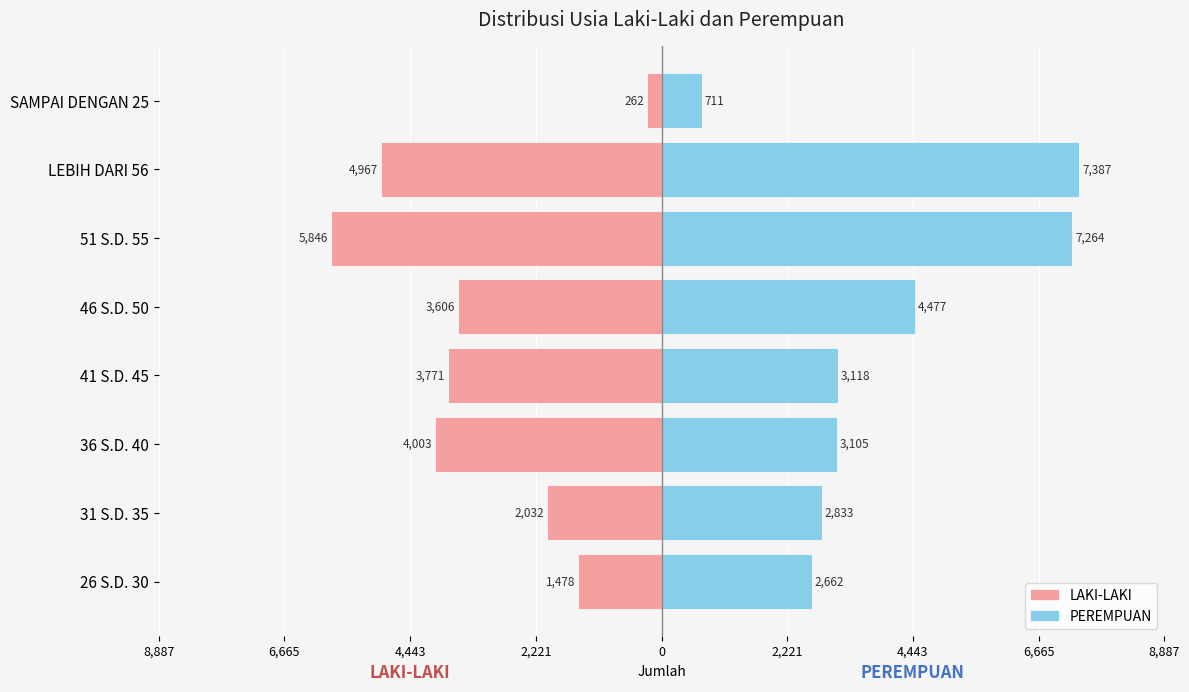

Between 36 S.D. 40 and 26 S.D. 30, which is larger?

26 S.D. 30